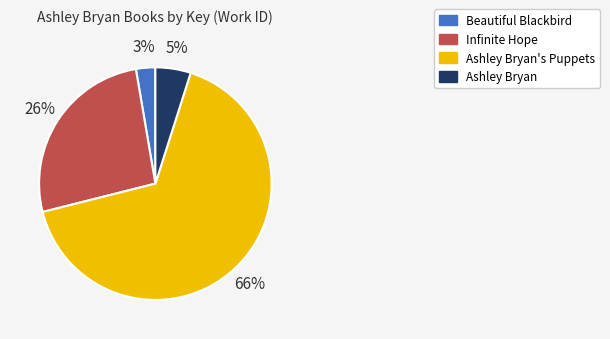

To the nearest percent, what percentage of the pie is Infinite Hope?

26%